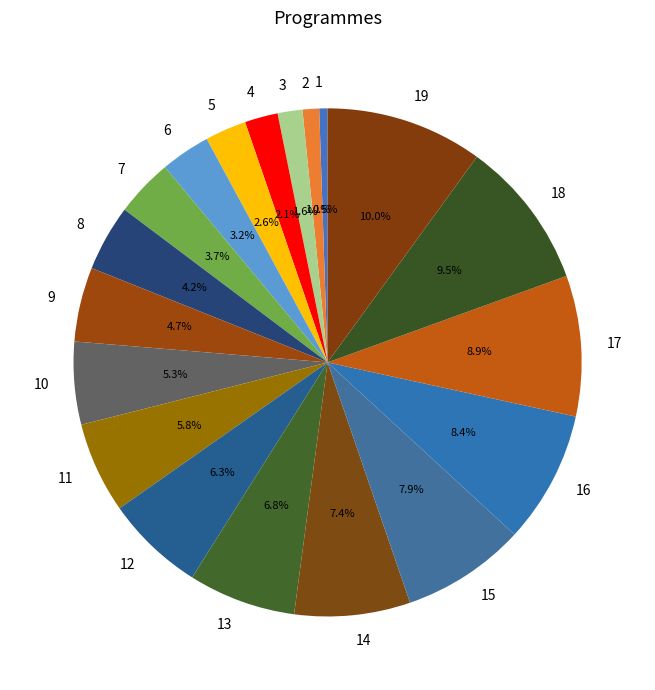

Between 12 and 15, which is larger?

15